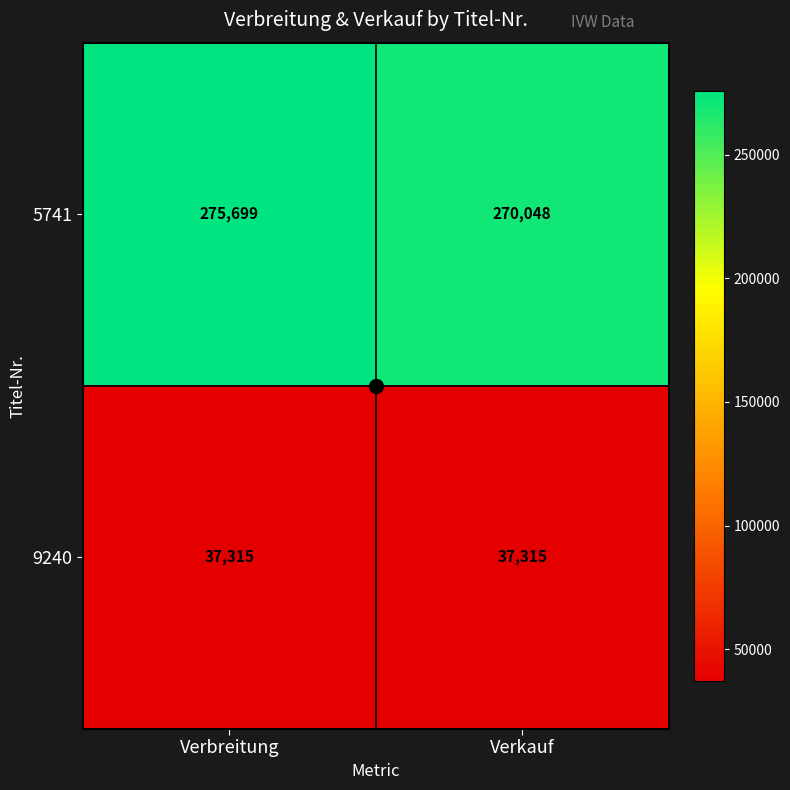

Is it true that 5741 equals 270048 at Verkauf?

True